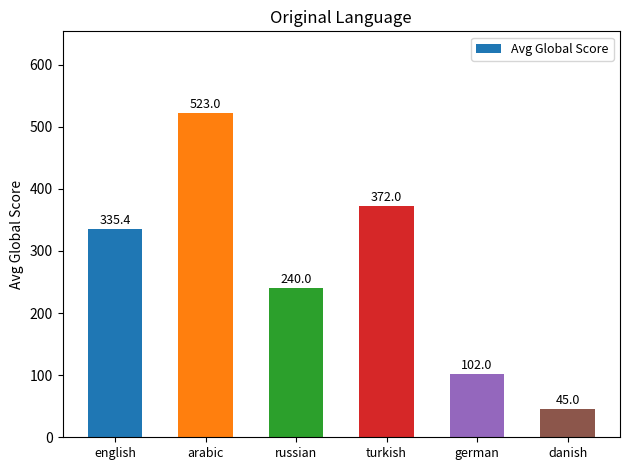

Reading right to left, transcribe all the data shown in this chart.

danish=45.0	german=102.0	turkish=372.0	russian=240.0	arabic=523.0	english=335.4